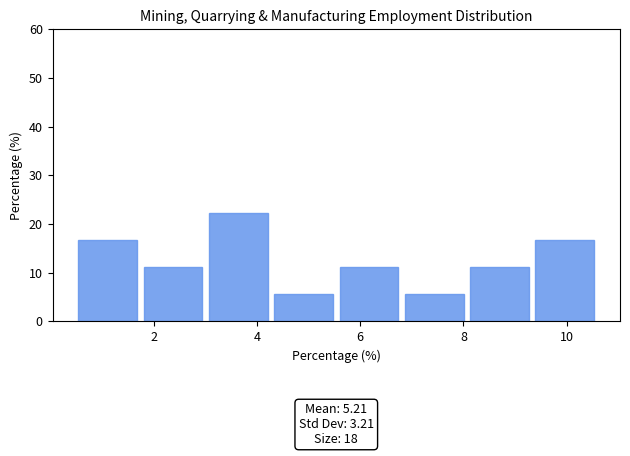

Which range on the x-axis has the tallest bar?

3.0 to 4.4